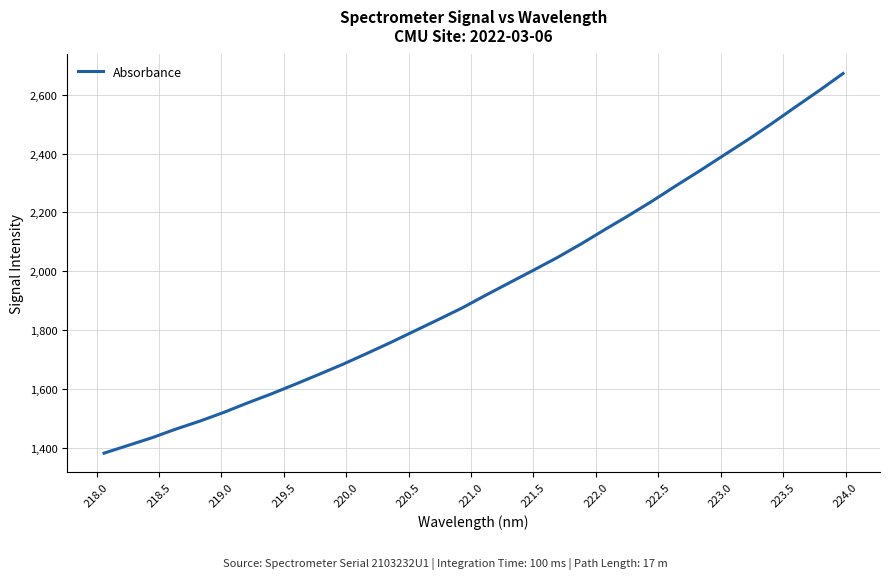

What is the average value?

1943.5